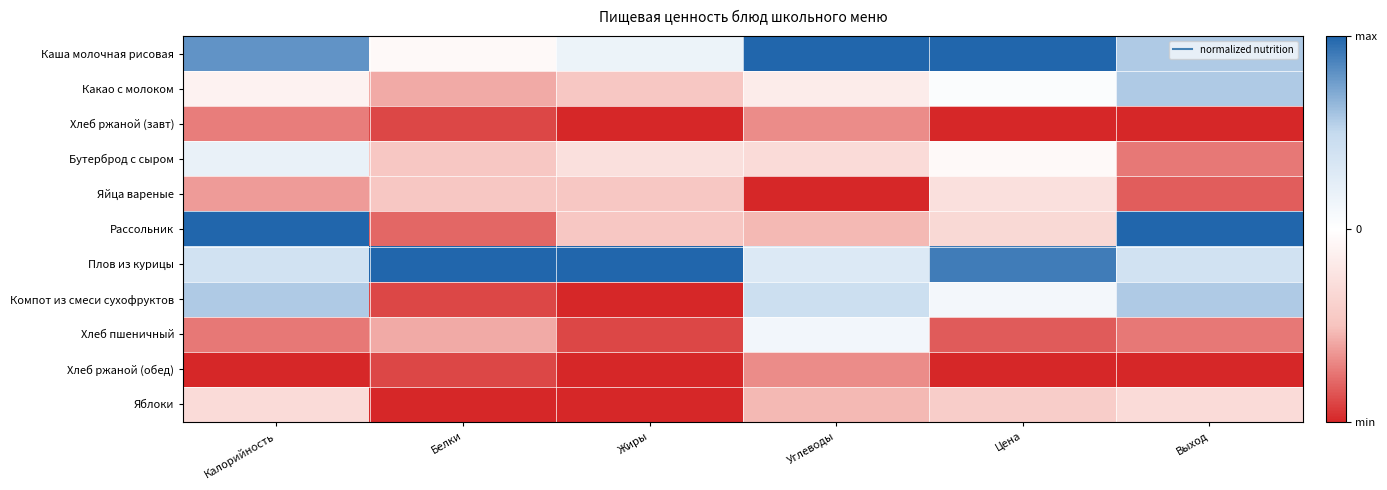

Count the number of categories in the chart.

6